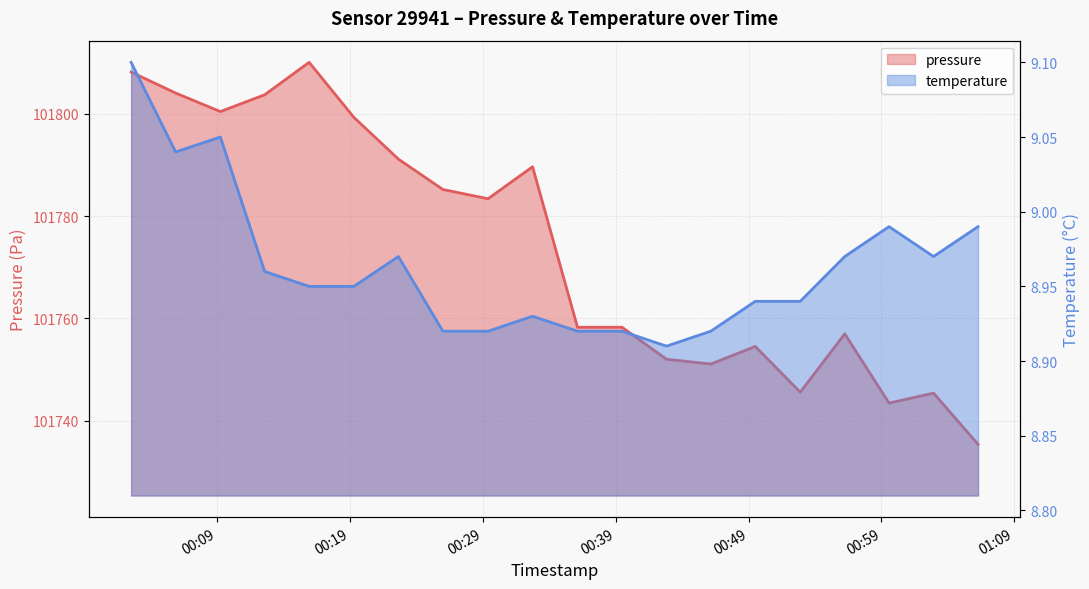

Which series has the widest spread of values?

pressure